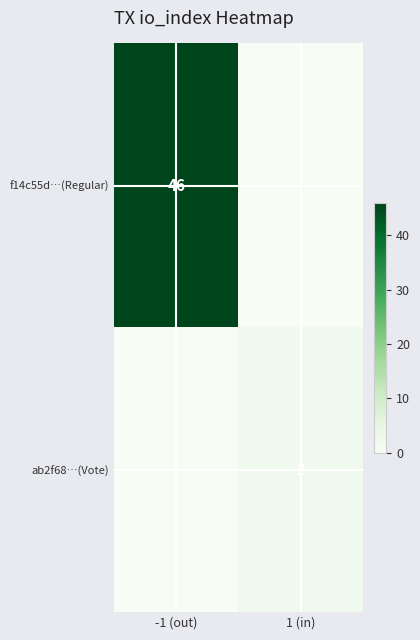

The ab2f68…(Vote) series shows 2 at 1 (in). True or false?

True